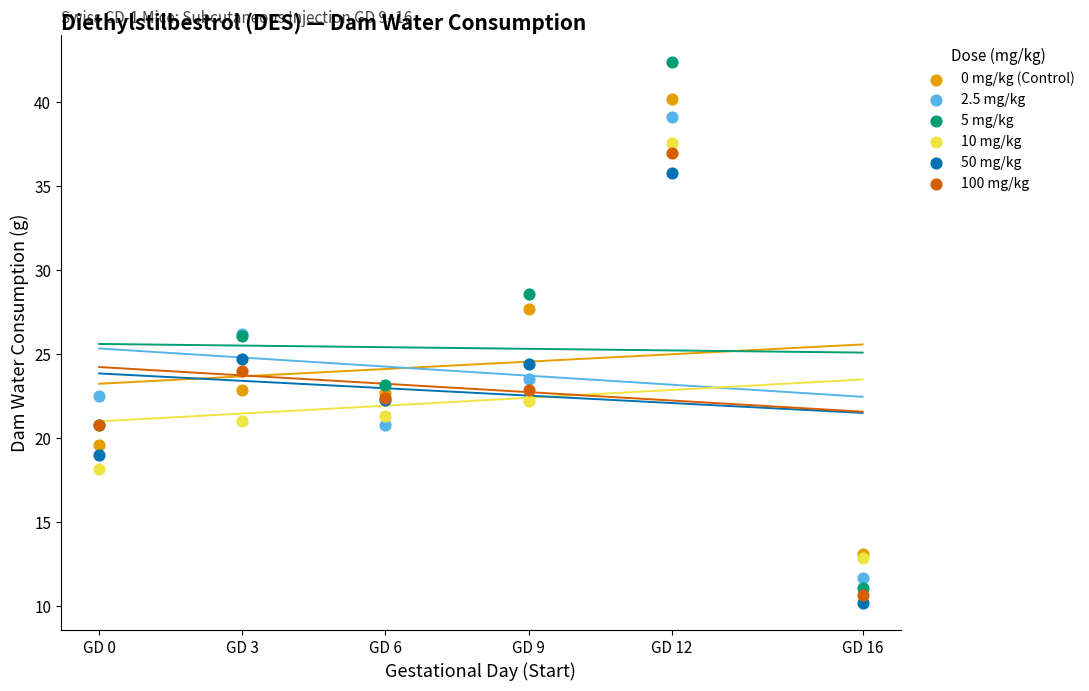

Which series contains the lowest Y value?

50 mg/kg